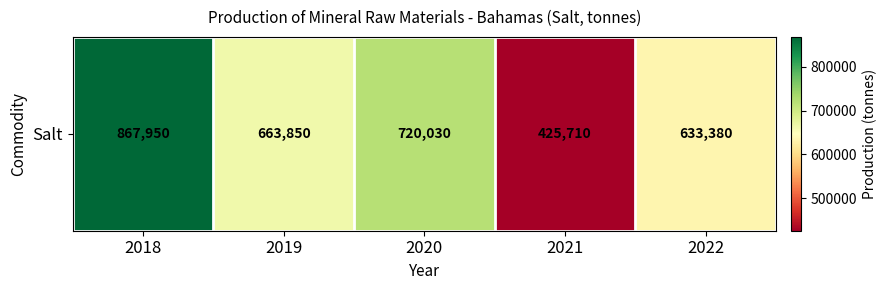

How many values exceed 663850?

2